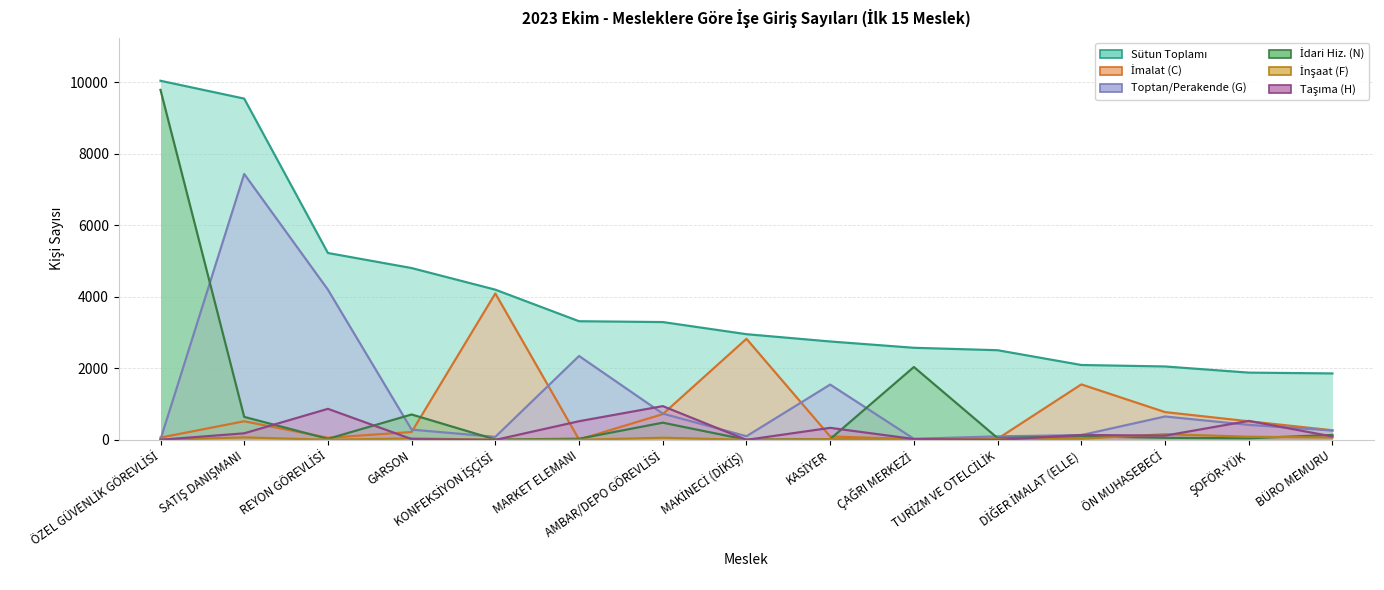

What is the label of the 8th point from the left?

MAKİNECİ (DİKİŞ)